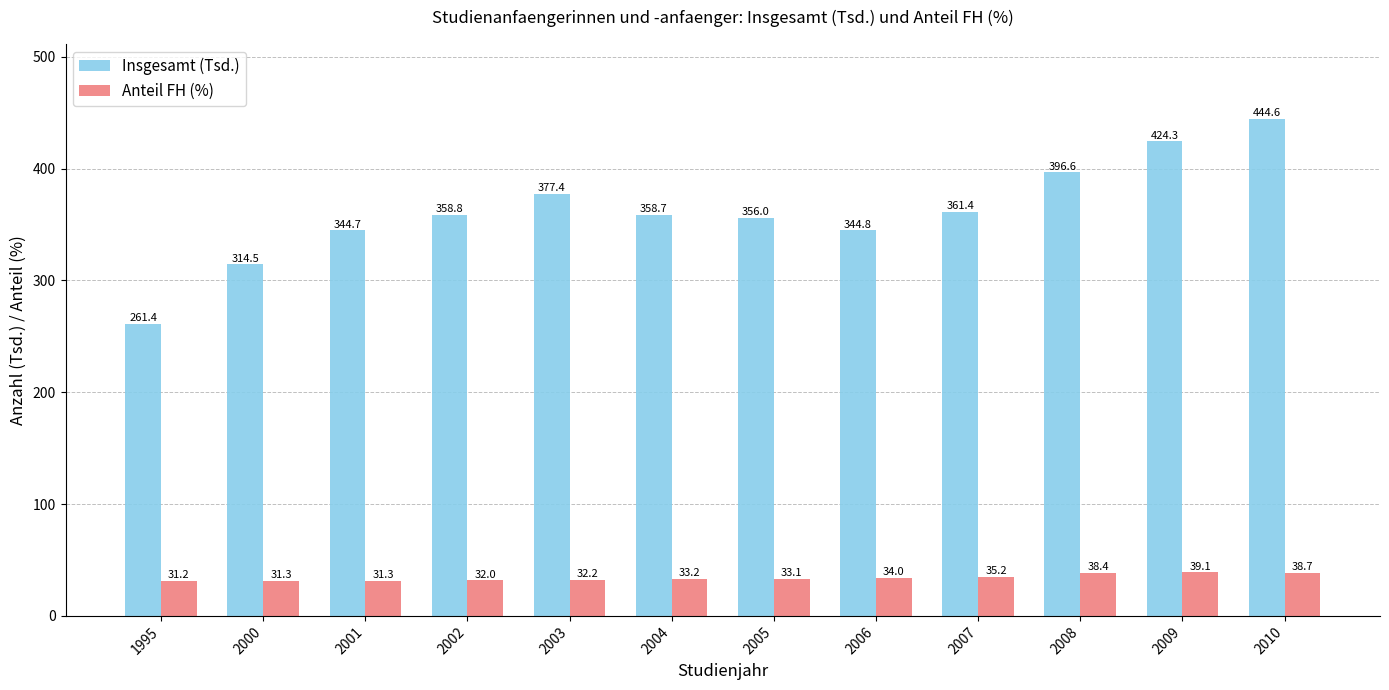

How many bars are there in each group?

2